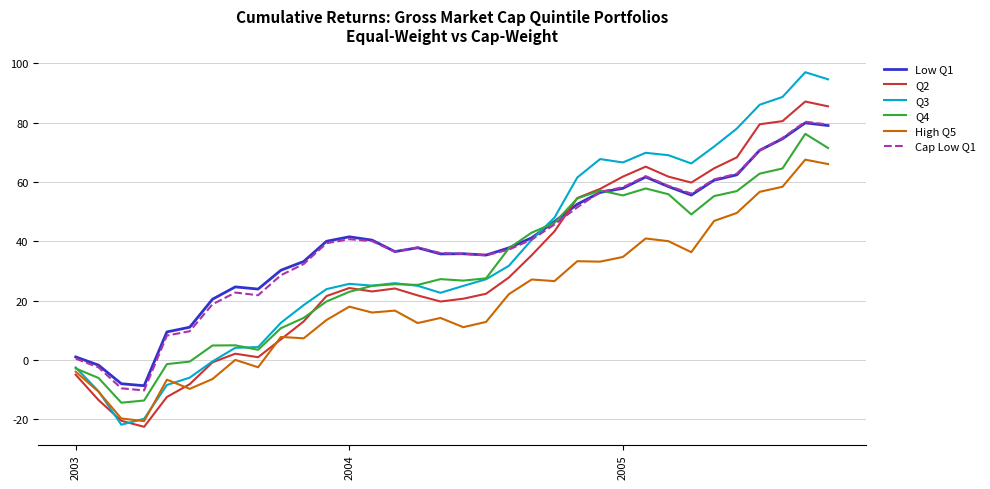

What is the greatest value displayed?

97.0